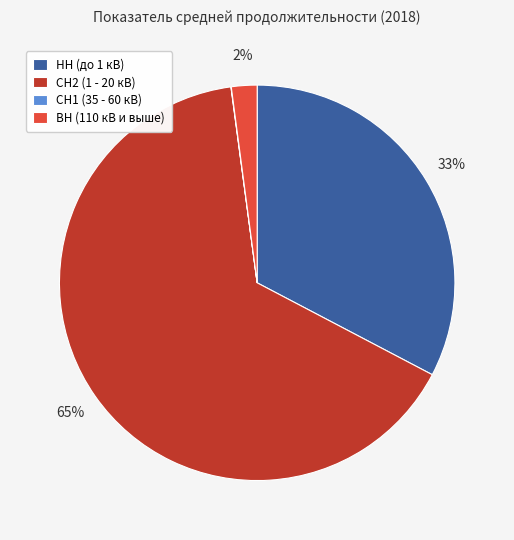

What is the largest slice in the pie chart?

СН2 (1 - 20 кВ)